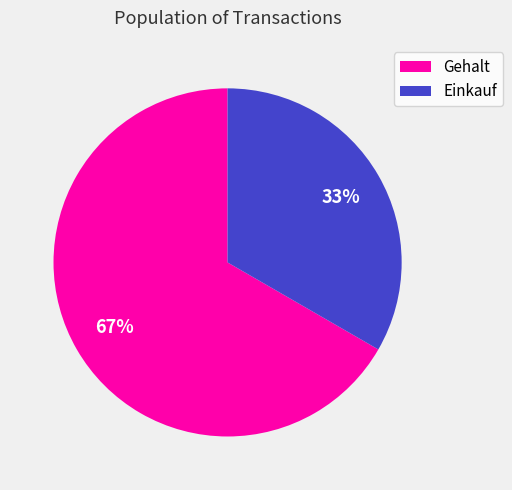

To the nearest percent, what is the average slice percentage?

50%